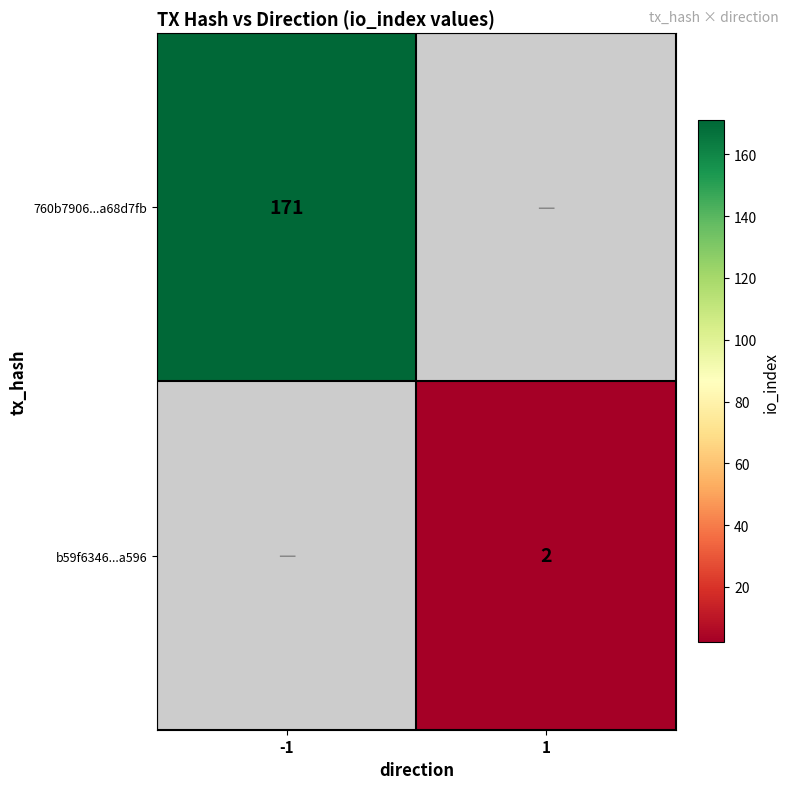

Is it true that b59f6346...a596 equals 2 at 1?

True